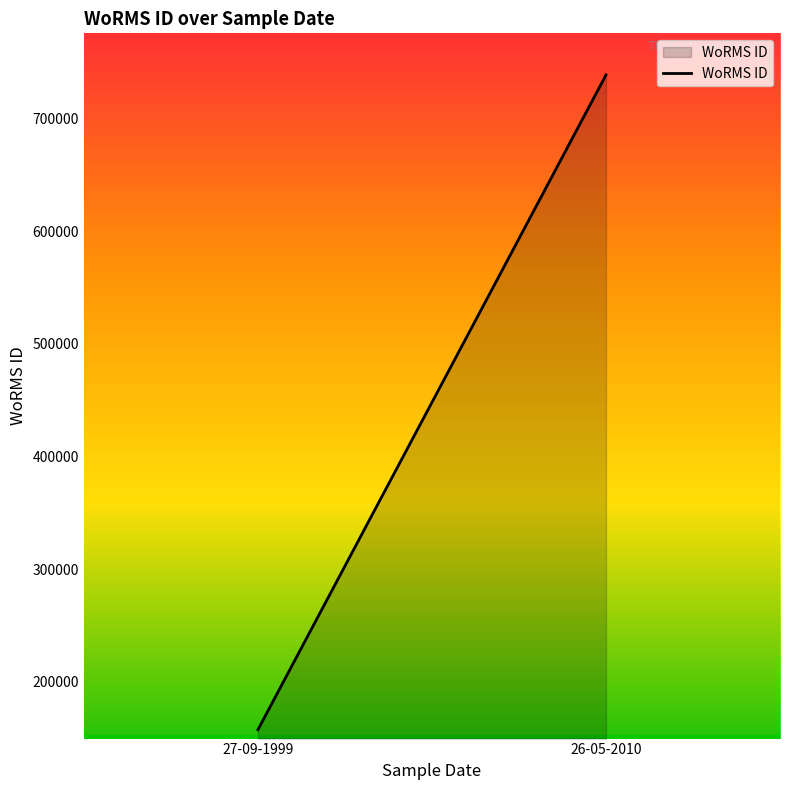

How many lines are shown in the chart?

1